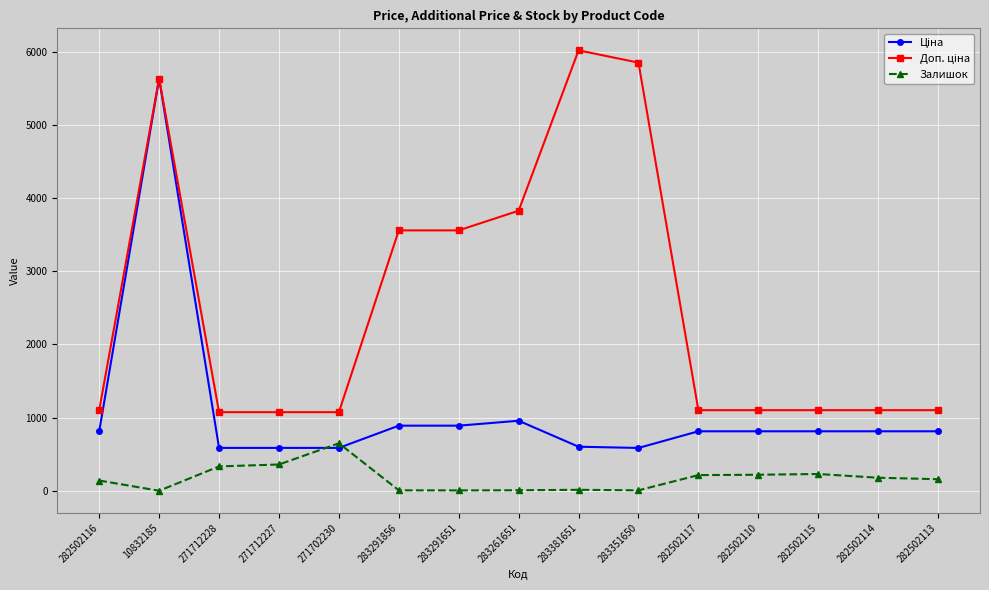

What is the maximum value shown in the chart?

6020.8